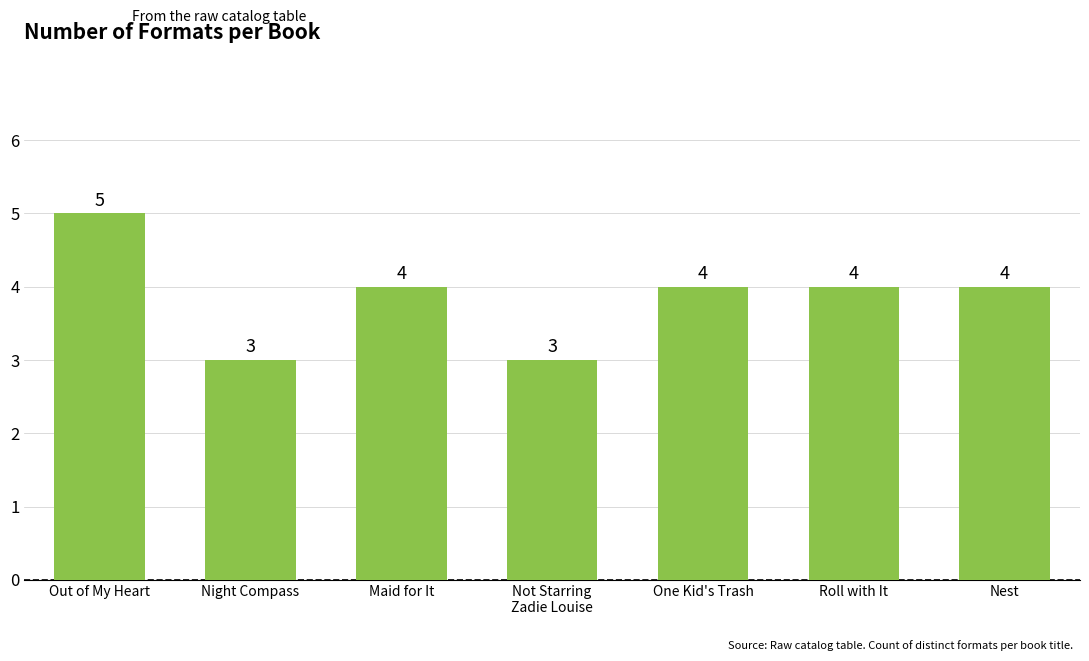

What is the average value?

4